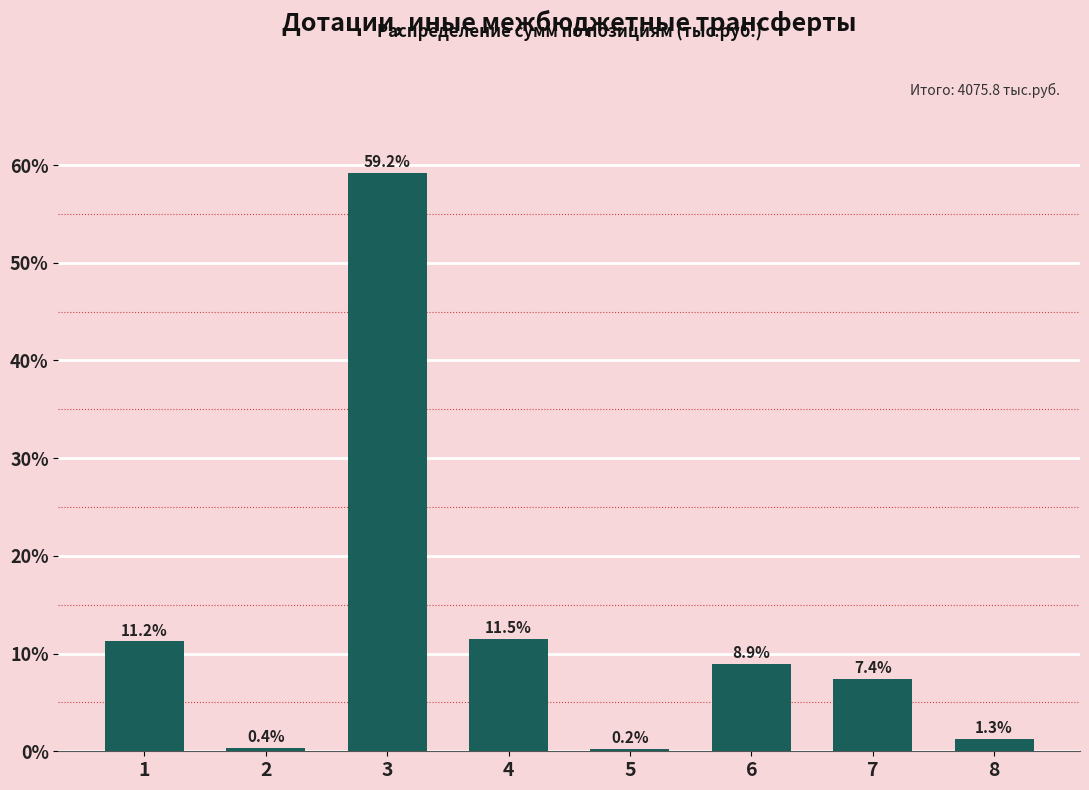

Reading left to right, transcribe all the data shown in this chart.

11.2	0.4	59.2	11.5	0.2	8.9	7.4	1.3